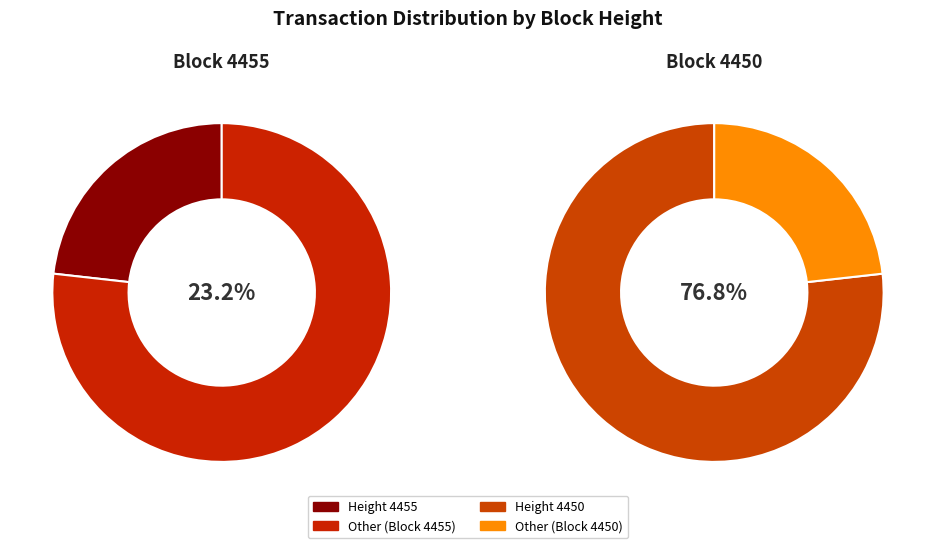

Is there a majority slice in this chart?

Yes